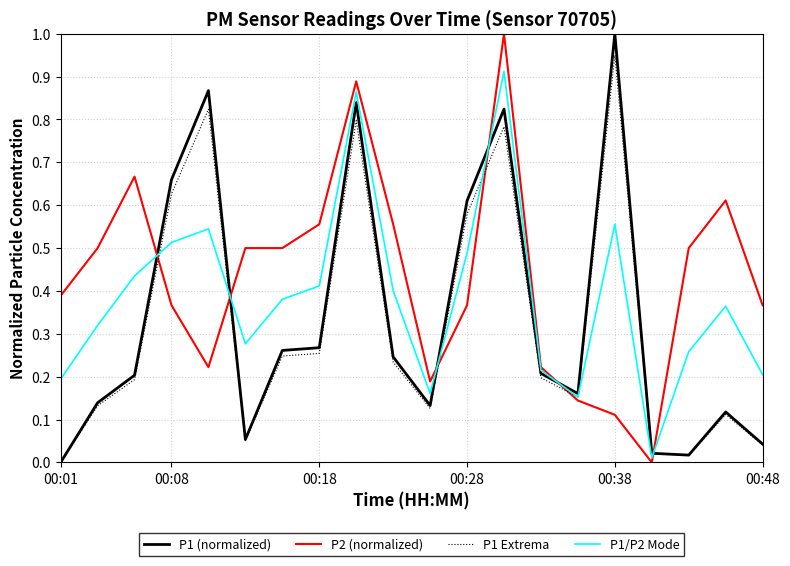

Which series has the largest total across all categories?

P2 (normalized)